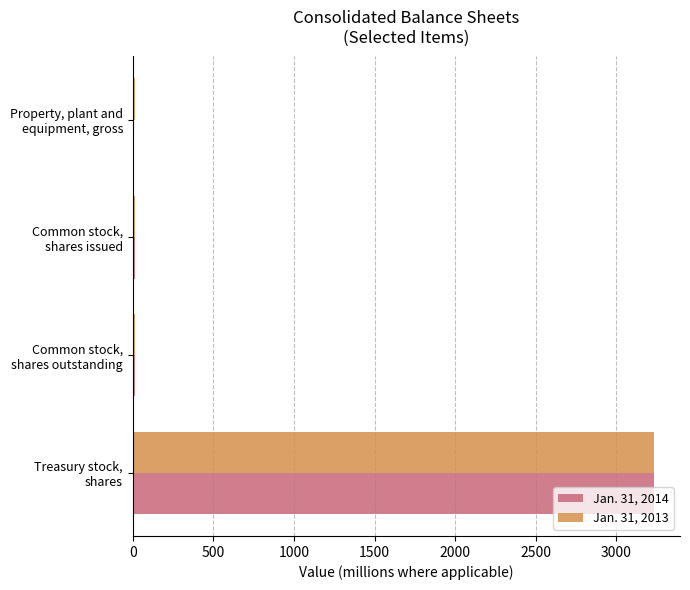

Which category has the highest value in the Jan. 31, 2013 series?

Treasury stock,
shares